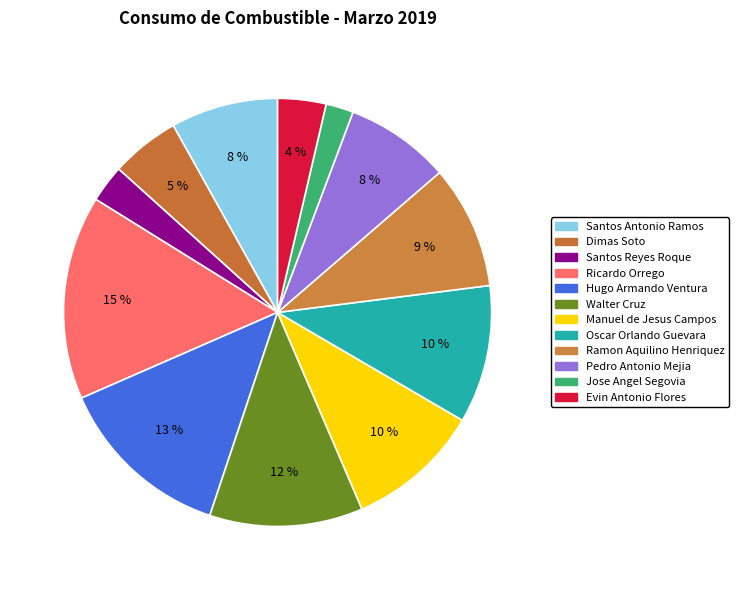

Is there a majority slice in this chart?

No